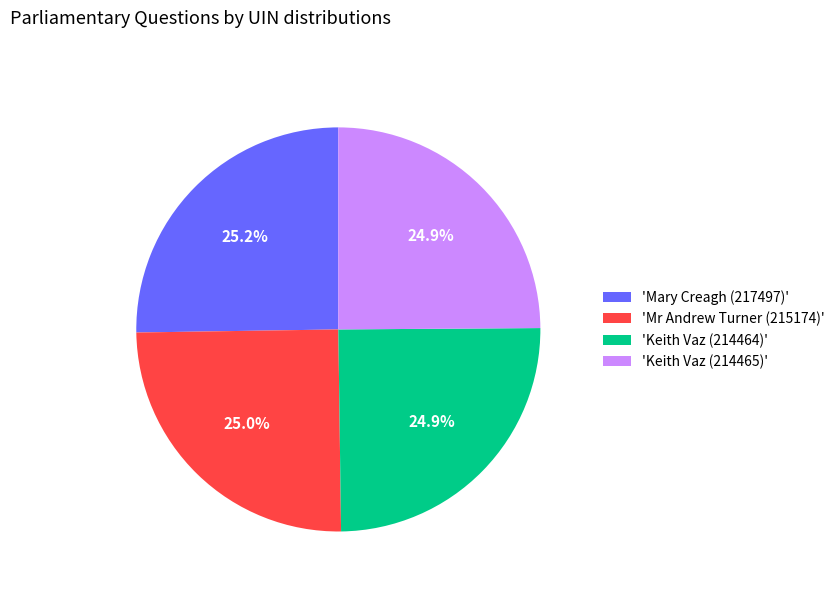

What percentage is NOT represented by 'Keith Vaz (214464)'?

75.1%